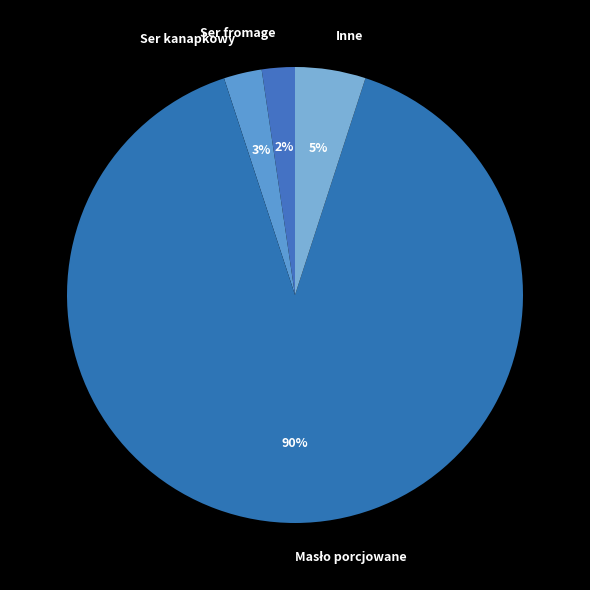

To the nearest percent, what percentage of the pie is Ser kanapkowy?

3%